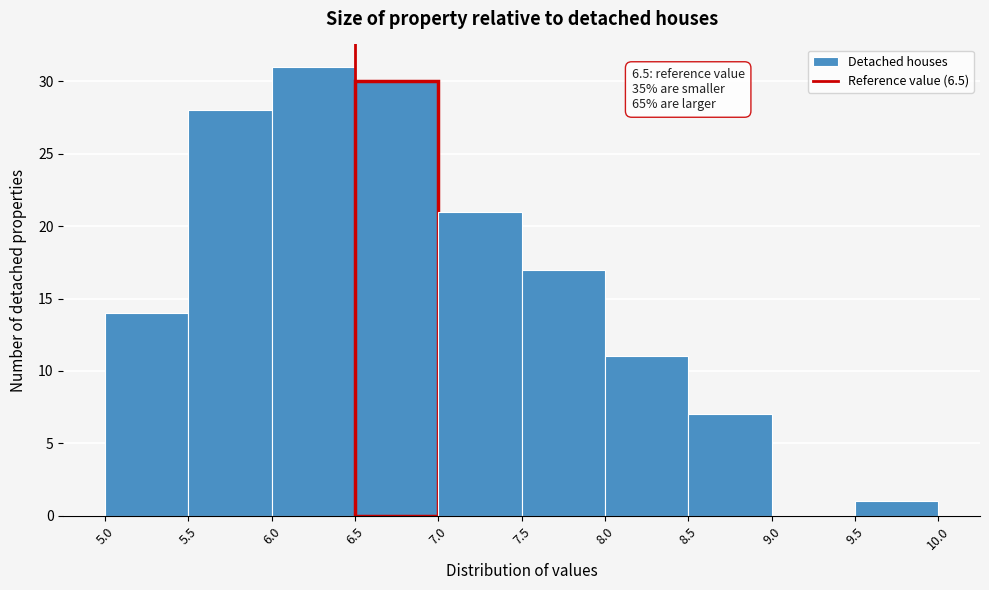

Which range on the x-axis has the tallest bar?

6.0 to 6.5